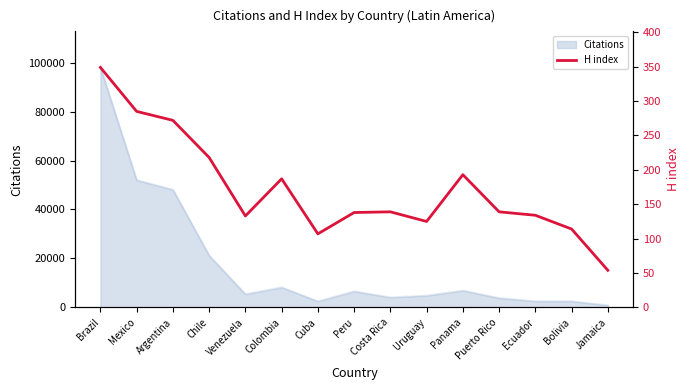

What is the sum of all values?

2587